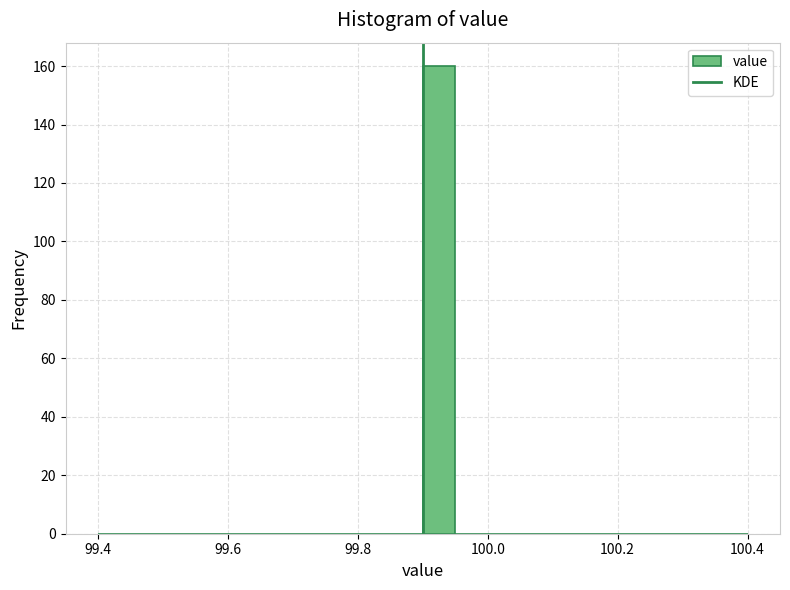

Read against the x-axis, roughly where is the centre of the tallest bar?

99.92